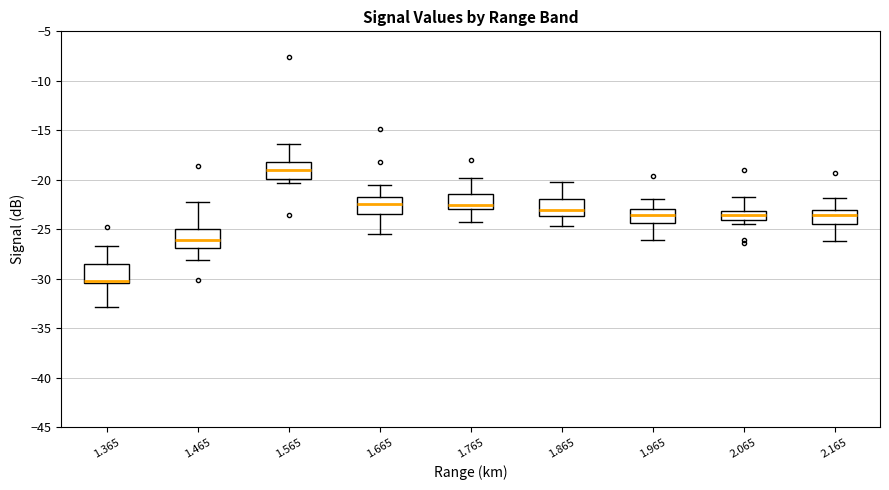

Reading left to right, read every box against the y-axis: the position of its median line, the range the box covers, and the ends of its whiskers. The values are not printed on the chart, so give them approximately, as read against the axis.

1.365: median -30.0, box -30.5 to -28.5, whiskers -33.0 to -26.5
1.465: median -26.0, box -27.0 to -25.0, whiskers -28.0 to -22.0
1.565: median -19.0, box -20.0 to -18.0, whiskers -20.5 to -16.5
1.665: median -22.5, box -23.5 to -21.5, whiskers -25.5 to -20.5
1.765: median -22.5, box -23.0 to -21.5, whiskers -24.5 to -20.0
1.865: median -23.0, box -23.5 to -22.0, whiskers -24.5 to -20.0
1.965: median -23.5, box -24.5 to -23.0, whiskers -26.0 to -22.0
2.065: median -23.5, box -24.0 to -23.0, whiskers -24.5 to -21.5
2.165: median -23.5, box -24.5 to -23.0, whiskers -26.0 to -22.0